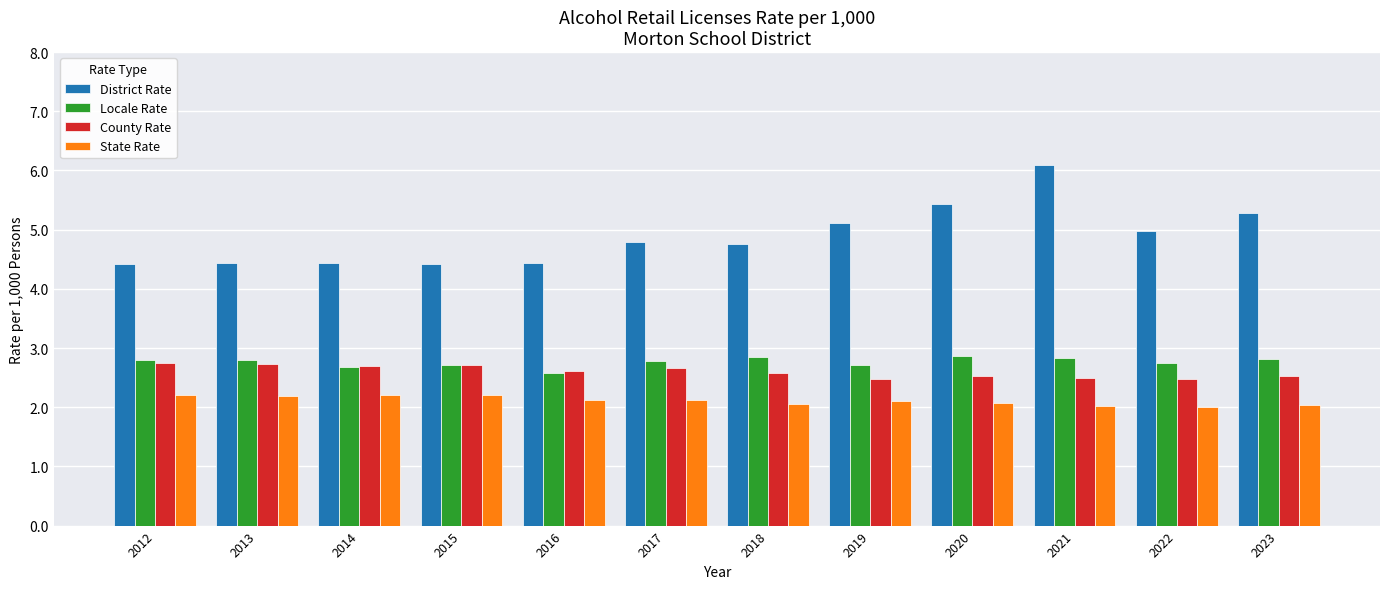

What is the lowest value of the County Rate series?

2.5